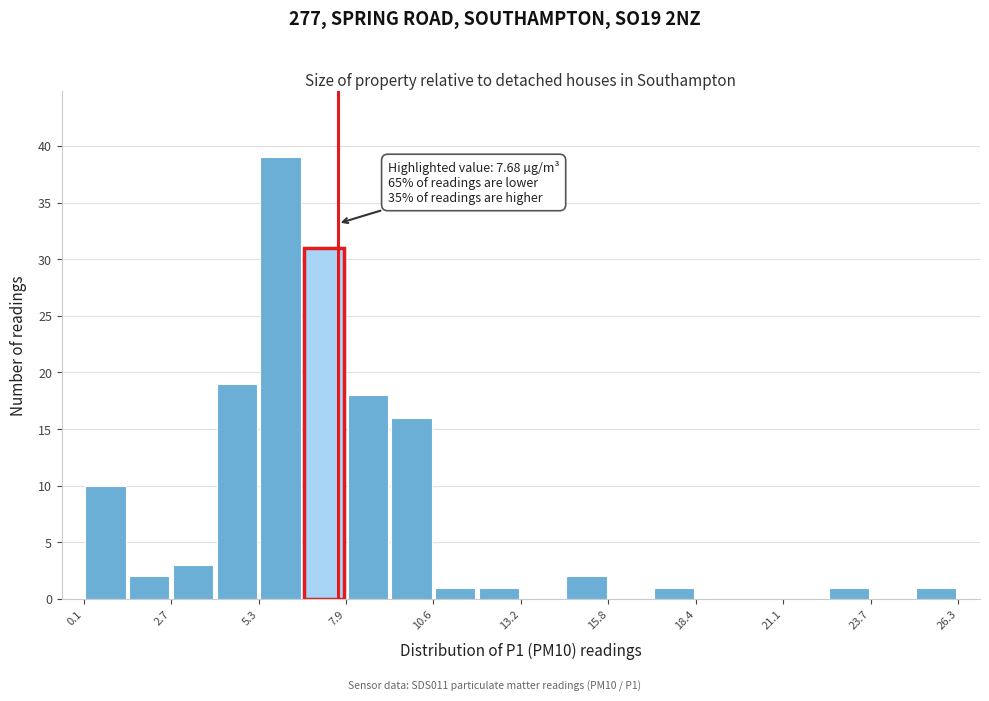

Around what value on the x-axis is the tallest bar? Give the approximate position of its centre, as read against the axis.

6.0